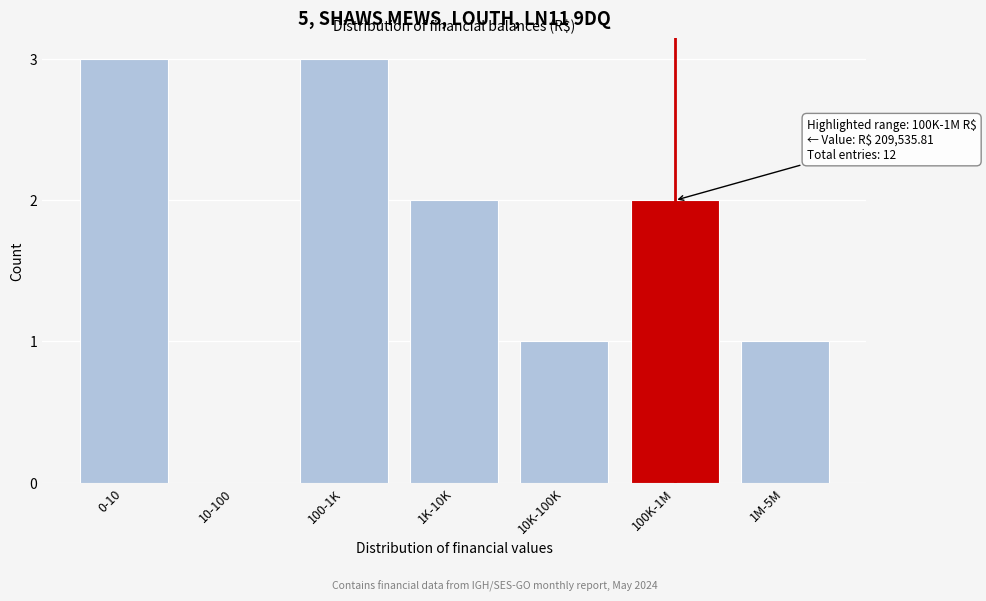

Reading left to right, list all the values displayed in this chart.

0-10=3	10-100=0	100-1K=3	1K-10K=2	10K-100K=1	100K-1M=2	1M-5M=1